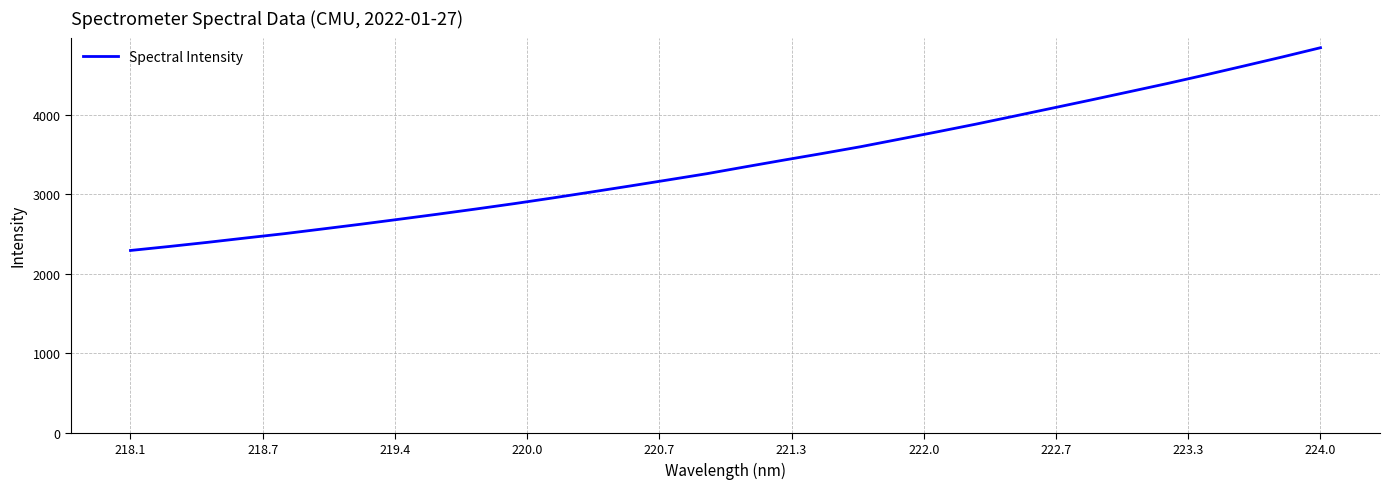

What is the smallest value displayed?

2292.8